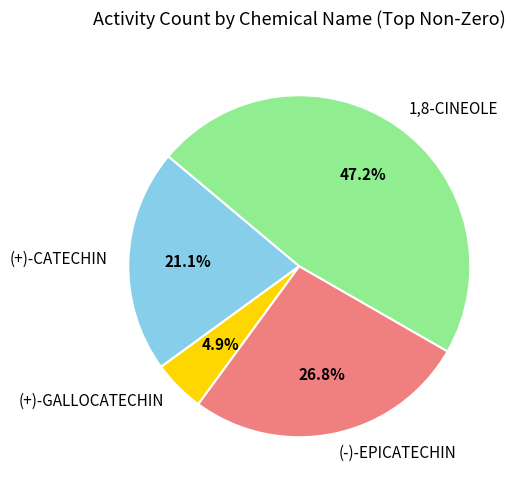

To the nearest percent, what percentage of the pie is (+)-GALLOCATECHIN?

5%